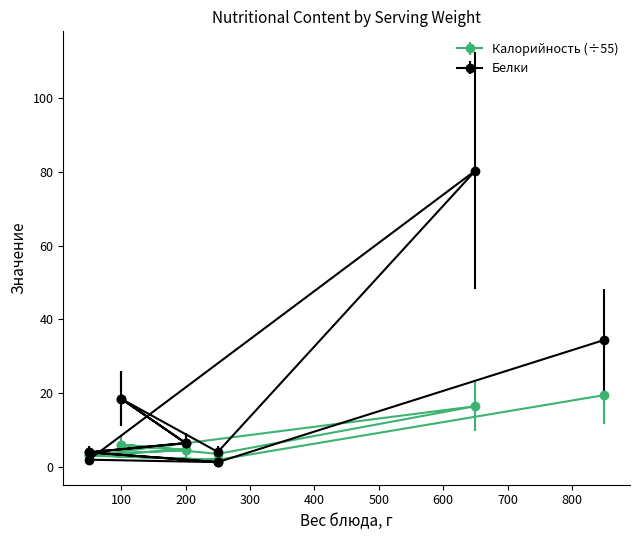

How many values in the Калорийность series are below 4?

6